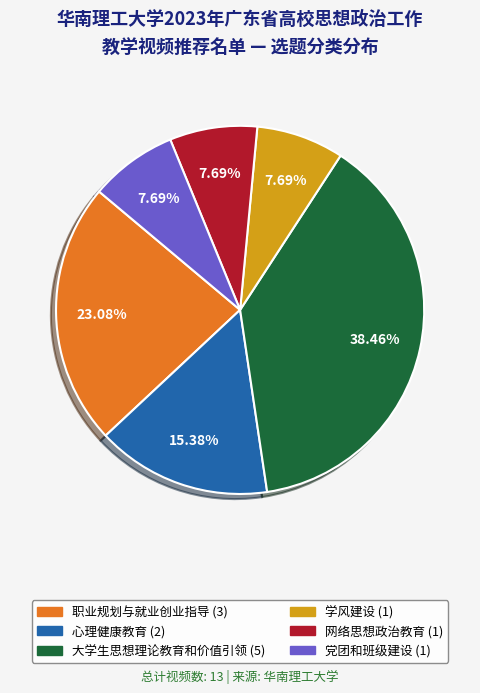

Count the number of slices in the pie.

6